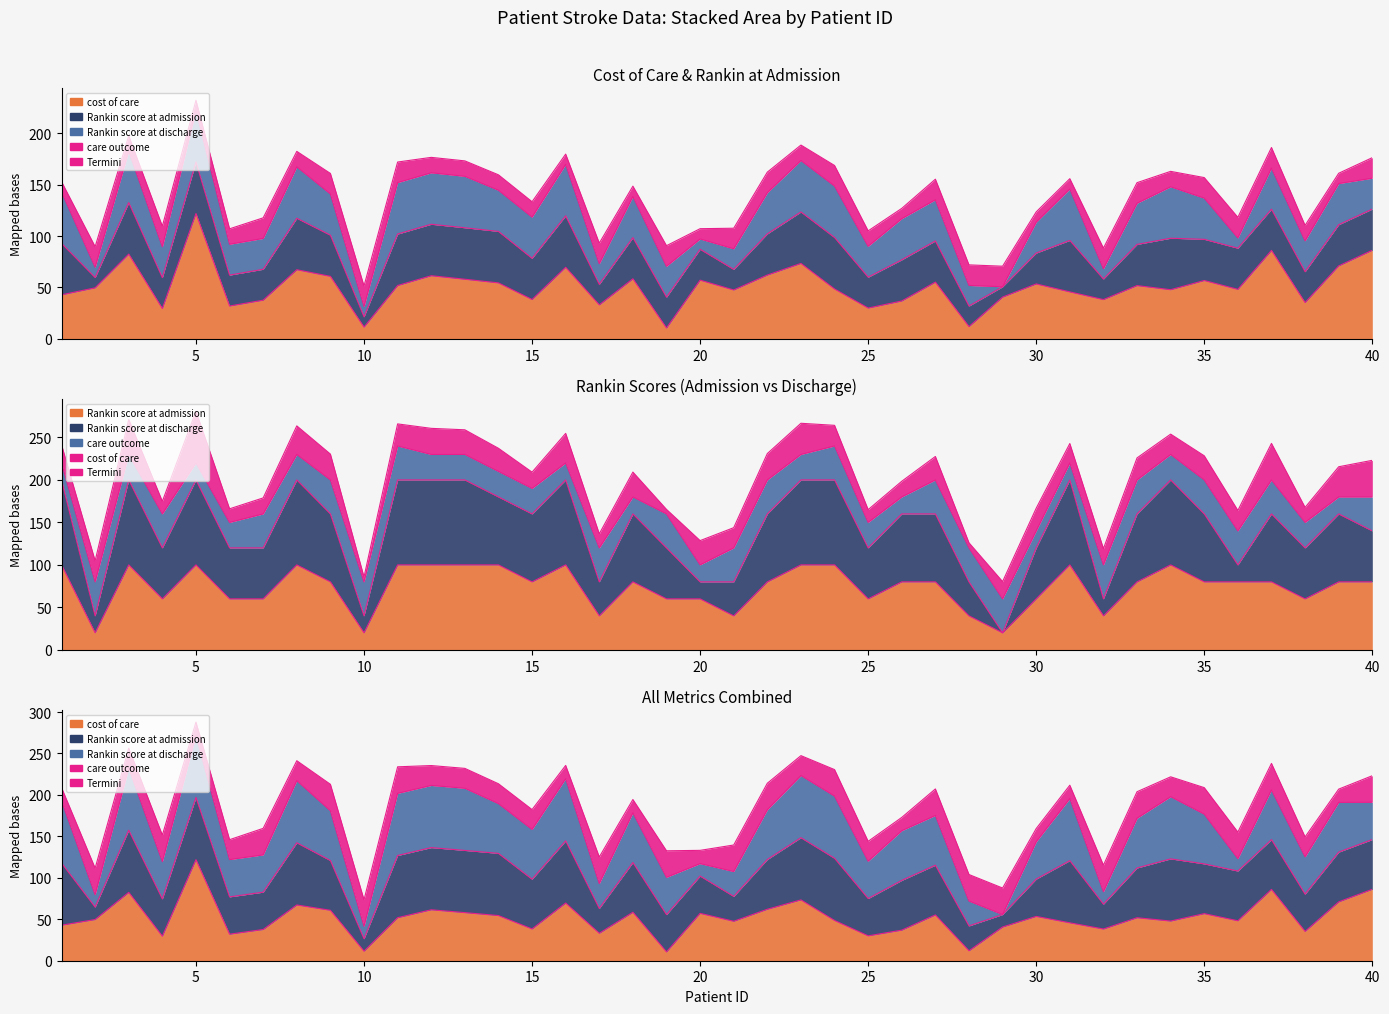

The value at 10 is 17.4. True or false?

False